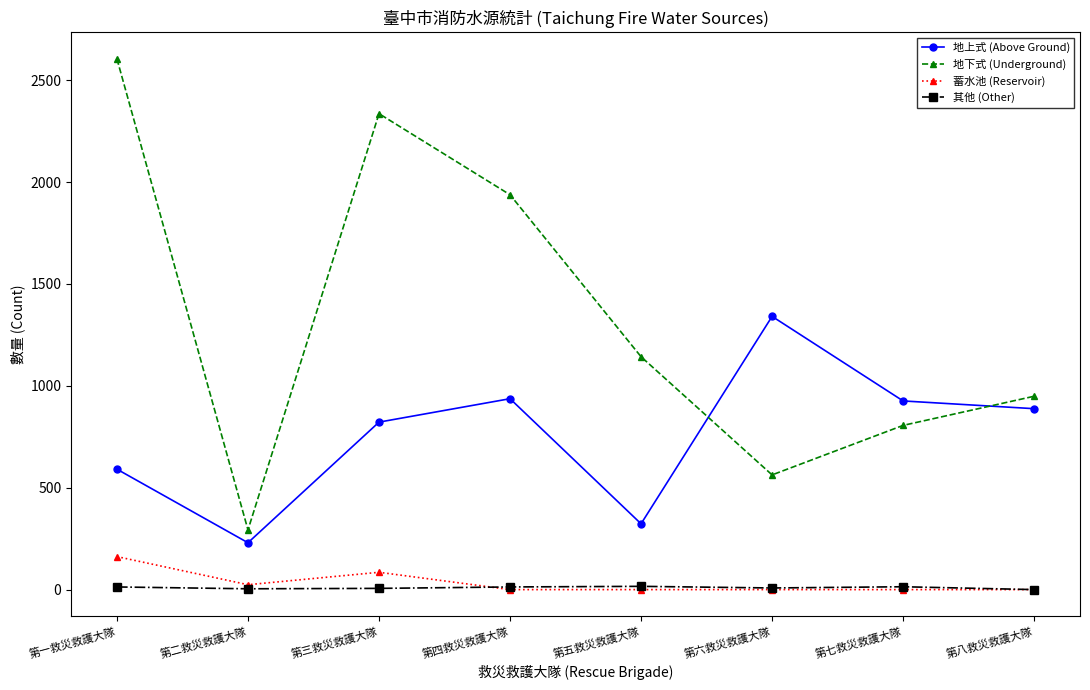

The 地上式 (Above Ground) series shows 1547 at 第七救災救護大隊. True or false?

False